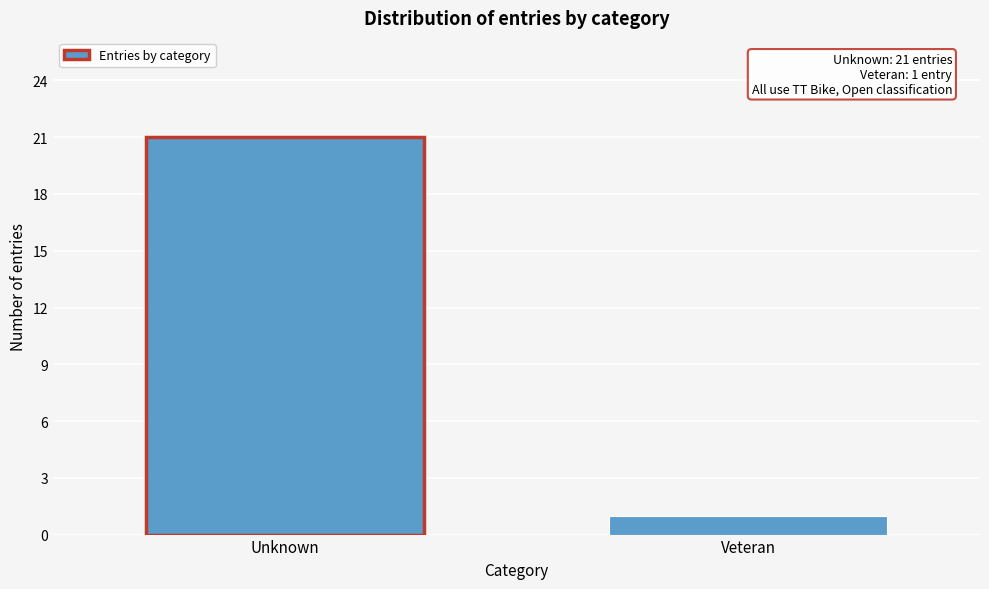

Reading left to right, what are all the values shown in this chart?

21	1